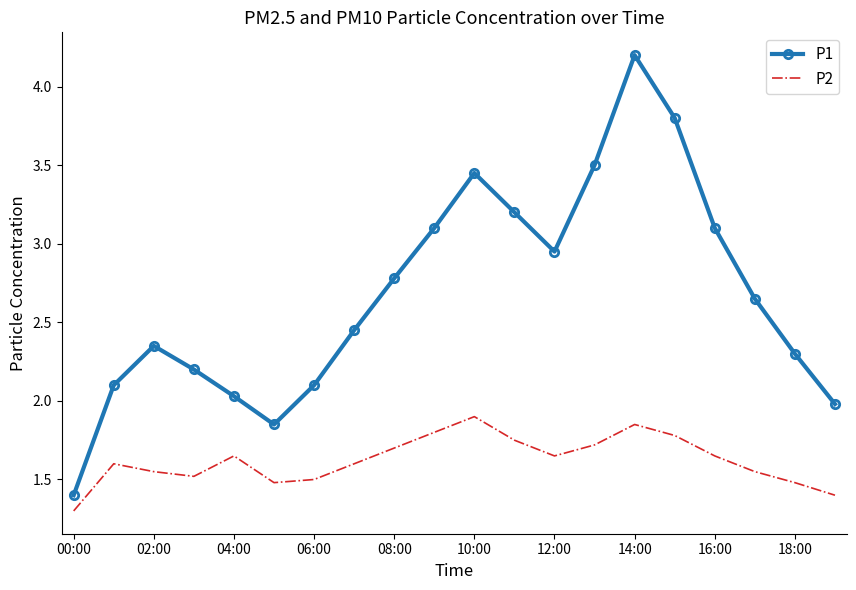

At how many categories does at least one series exceed 3?

7